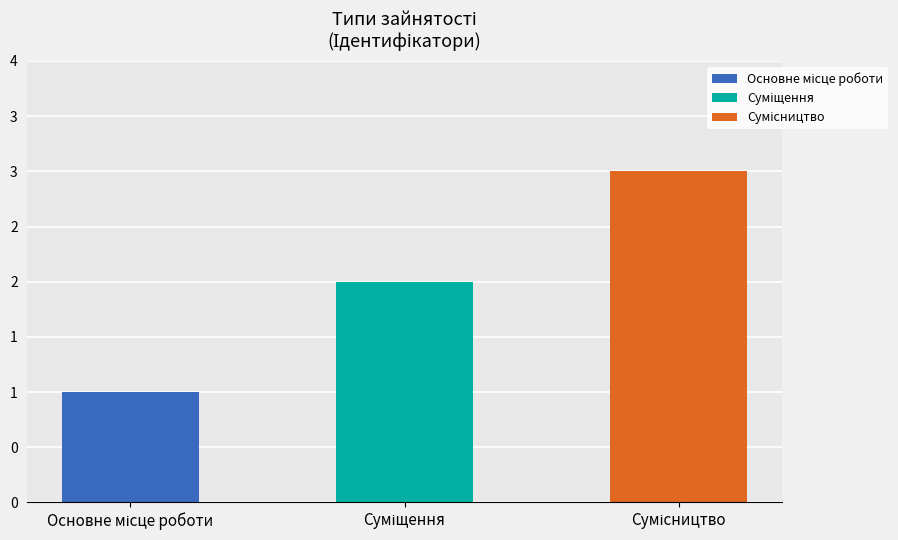

Are the bars horizontal?

No